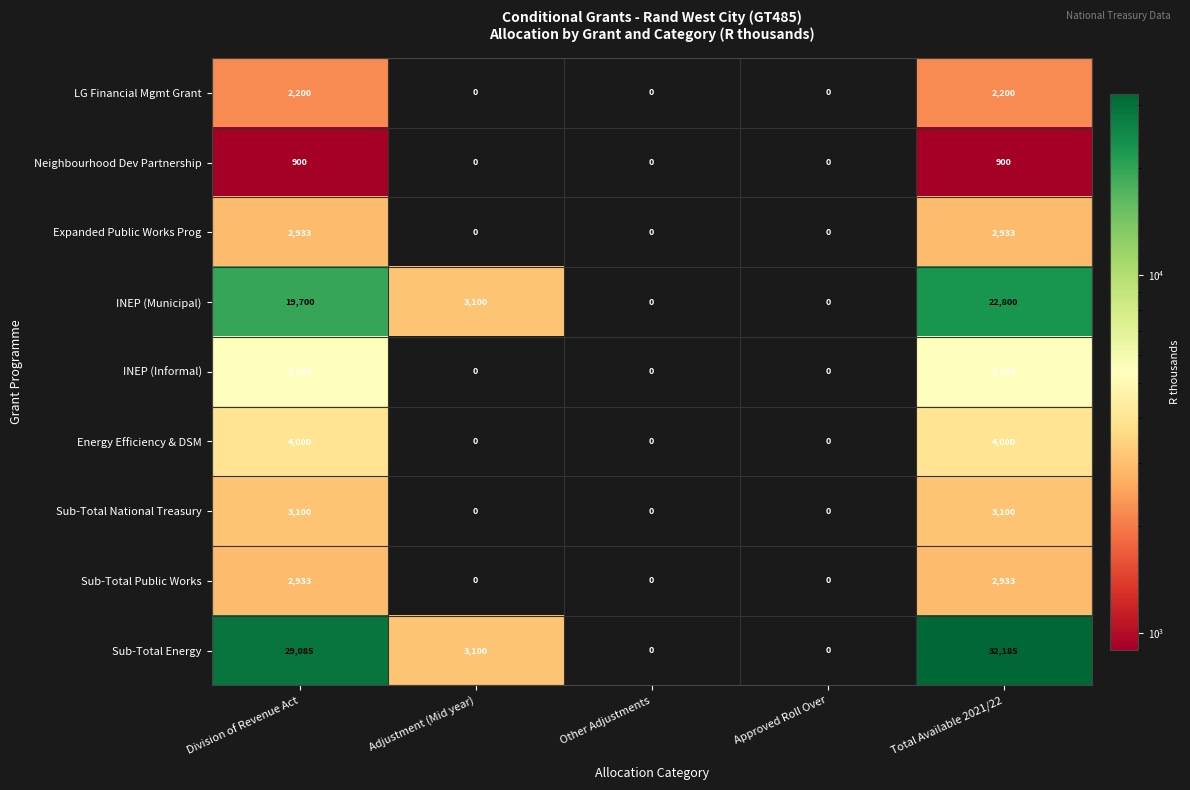

How many distinct data groups are displayed?

9